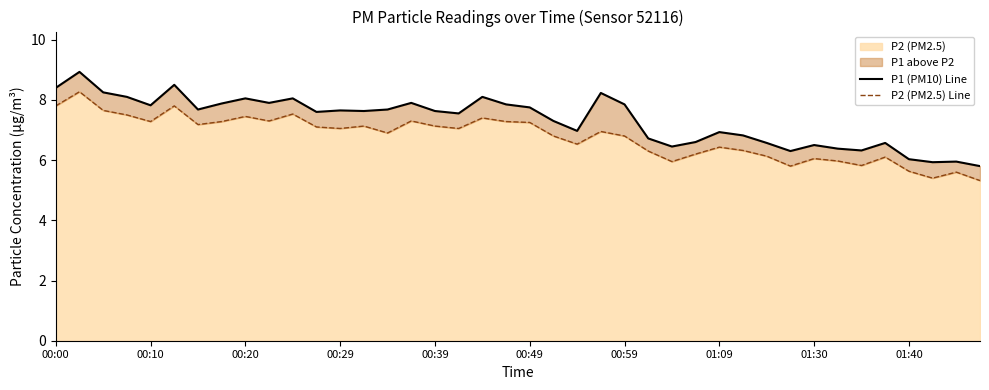

How many lines are shown in the chart?

2